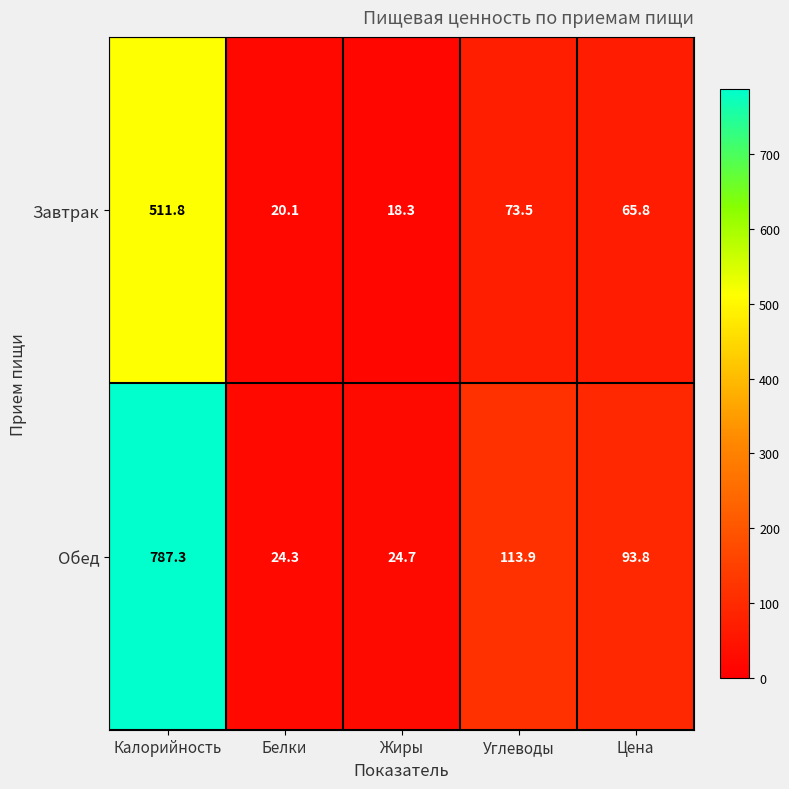

What is the sum of the Завтрак values at Белки and Калорийность?

531.9